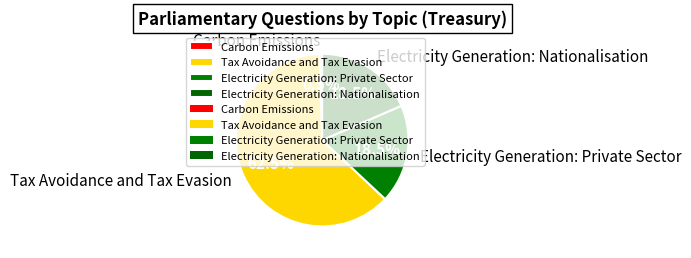

Which category has the biggest portion of the pie?

Tax Avoidance and Tax Evasion